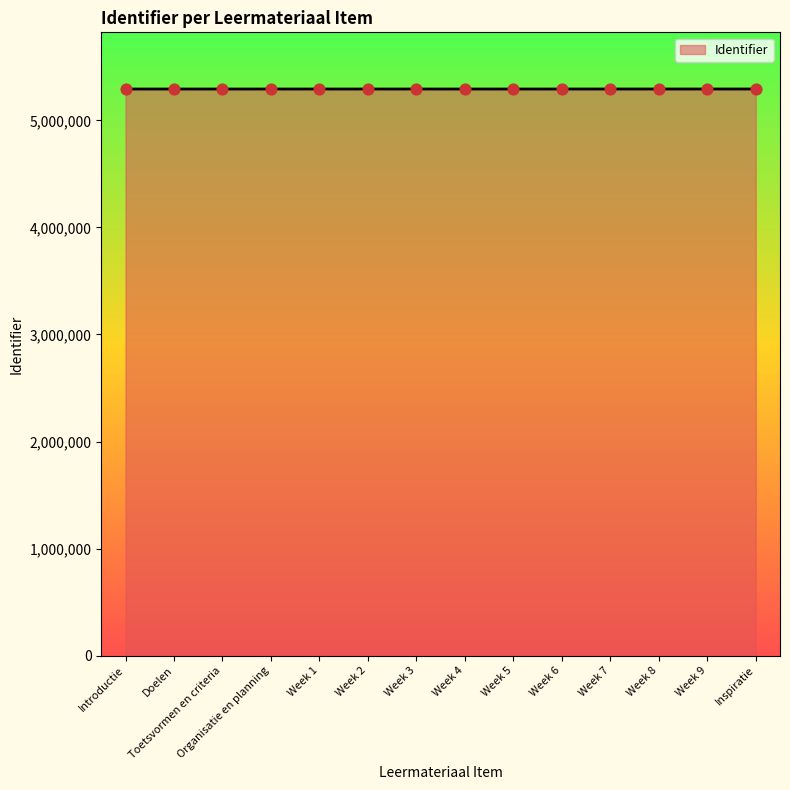

Approximately how many times larger is the value at Week 8 compared to Week 5?

1.0